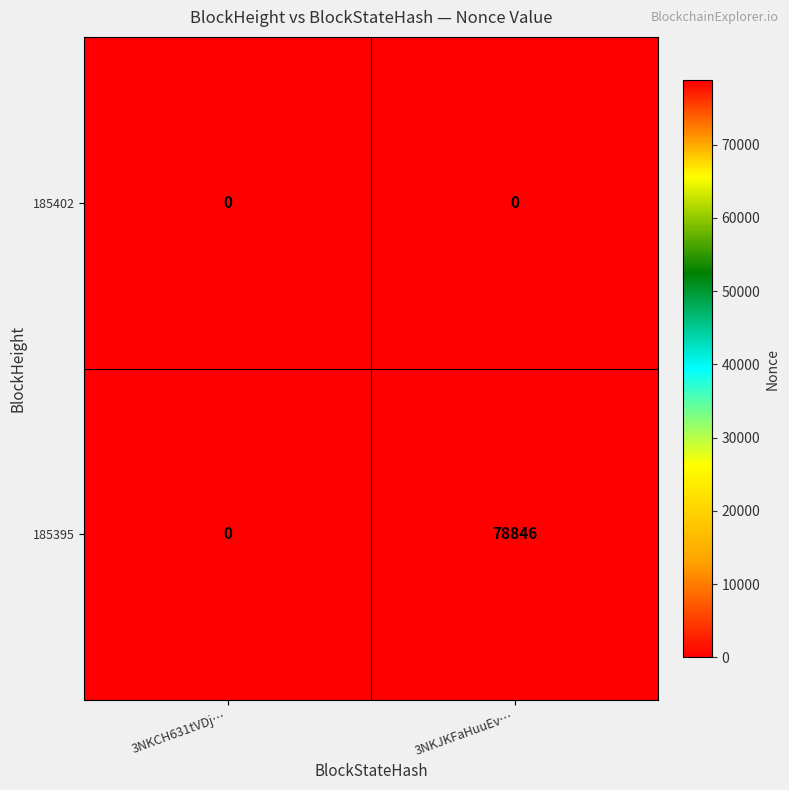

What is the greatest value displayed?

78846